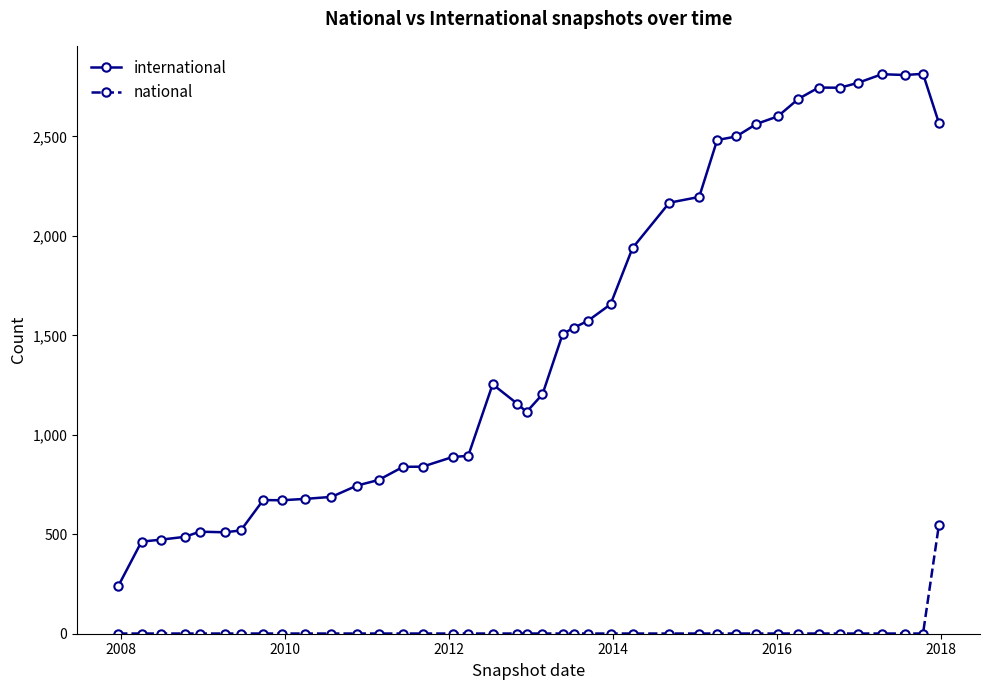

What is the sum of all national values?

588